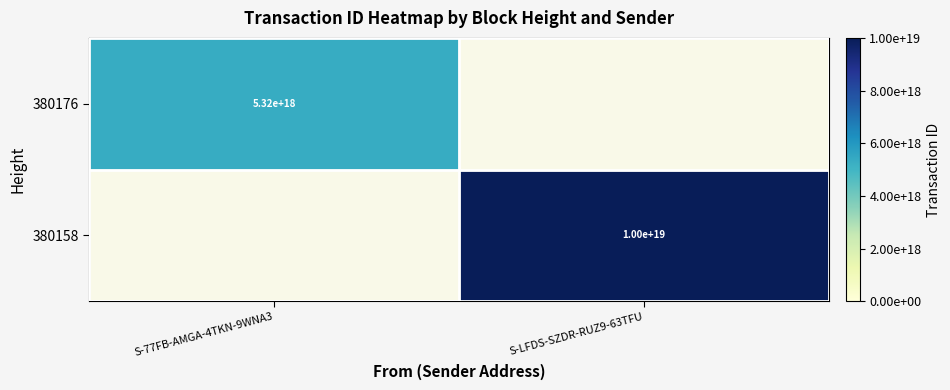

The 380176 series shows 1945206037641799680 at S-77FB-AMGA-4TKN-9WNA3. True or false?

False